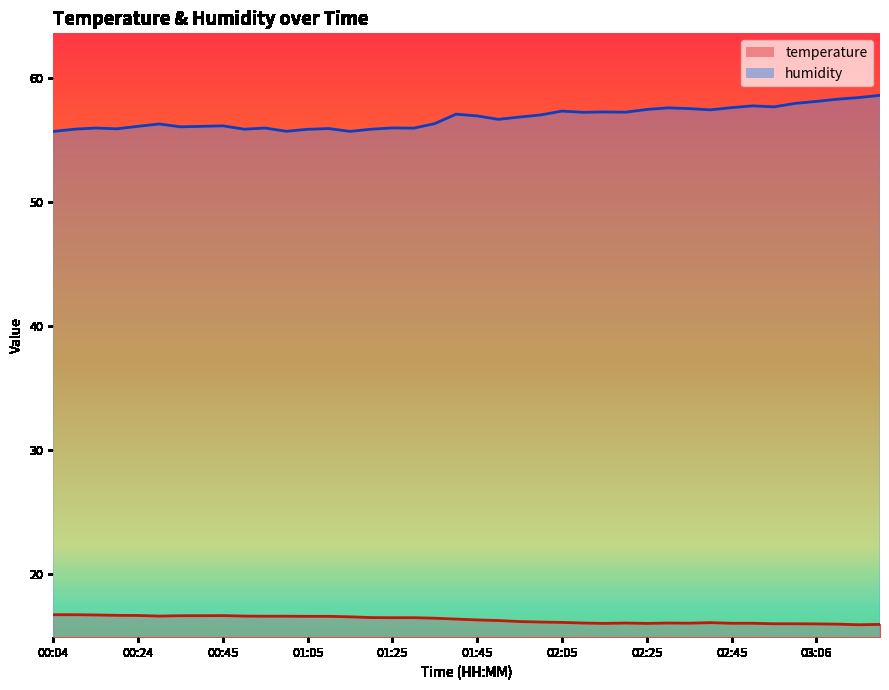

True or false: temperature has more than 1 points higher than both neighbors.

True